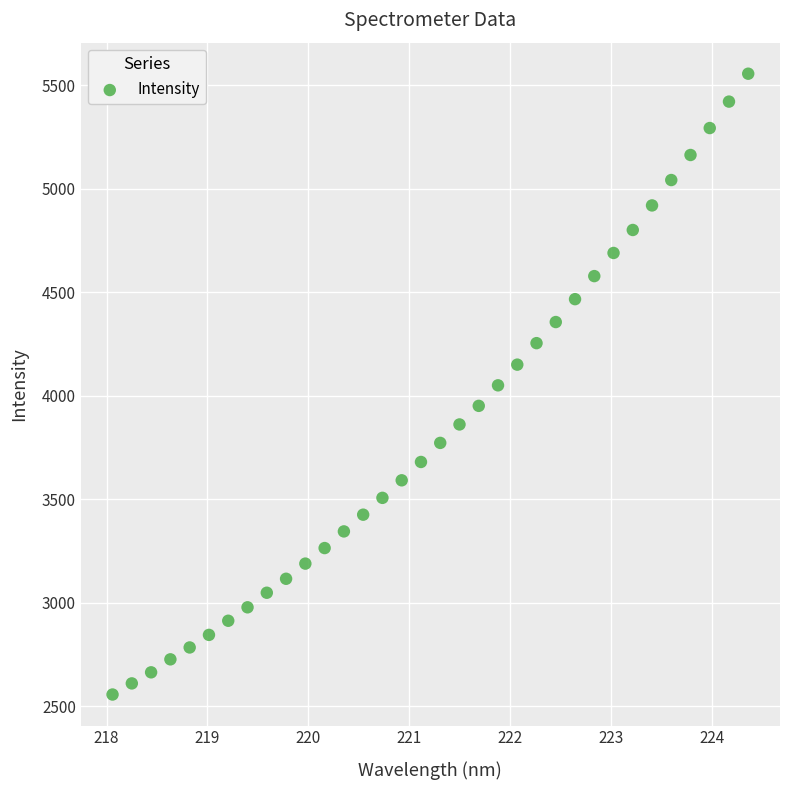

What is the range of X values (max minus min)?

6.3